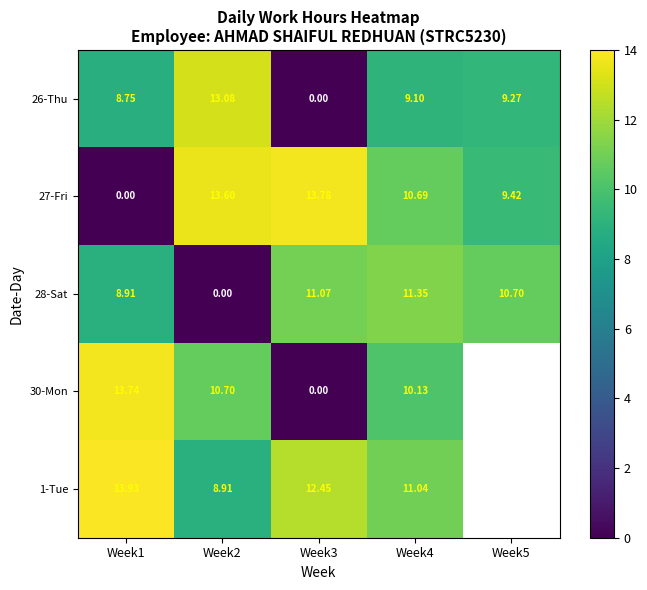

How many values in the 26-Thu series exceed 9?

3